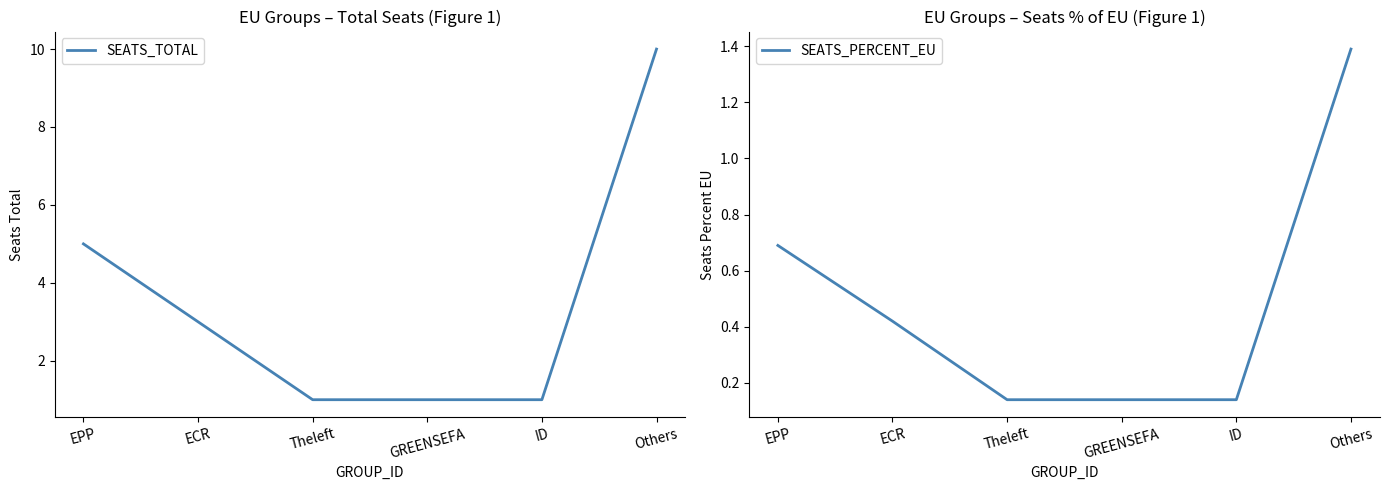

Reading left to right, what are all the values shown in this chart?

SEATS_TOTAL: 5.0	3.0	1.0	1.0	1.0	10.0
SEATS_PERCENT_EU: 0.7	0.4	0.1	0.1	0.1	1.4